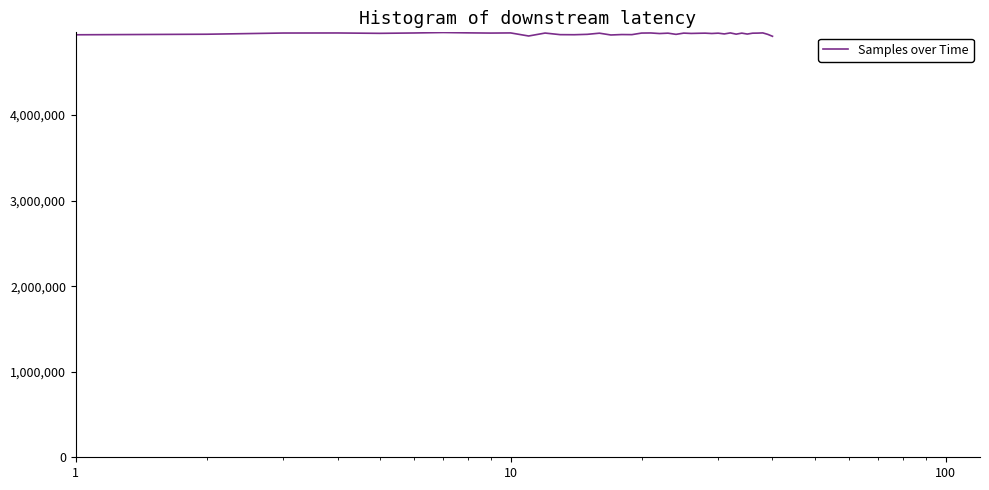

What is the smallest value displayed?

4921398